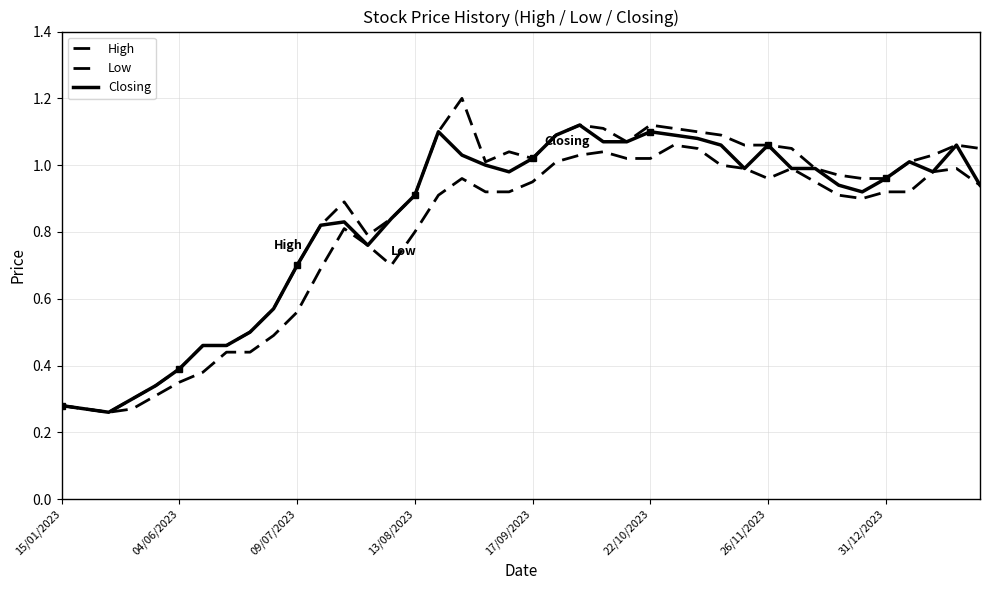

True or false: High and Closing cross at least once.

False